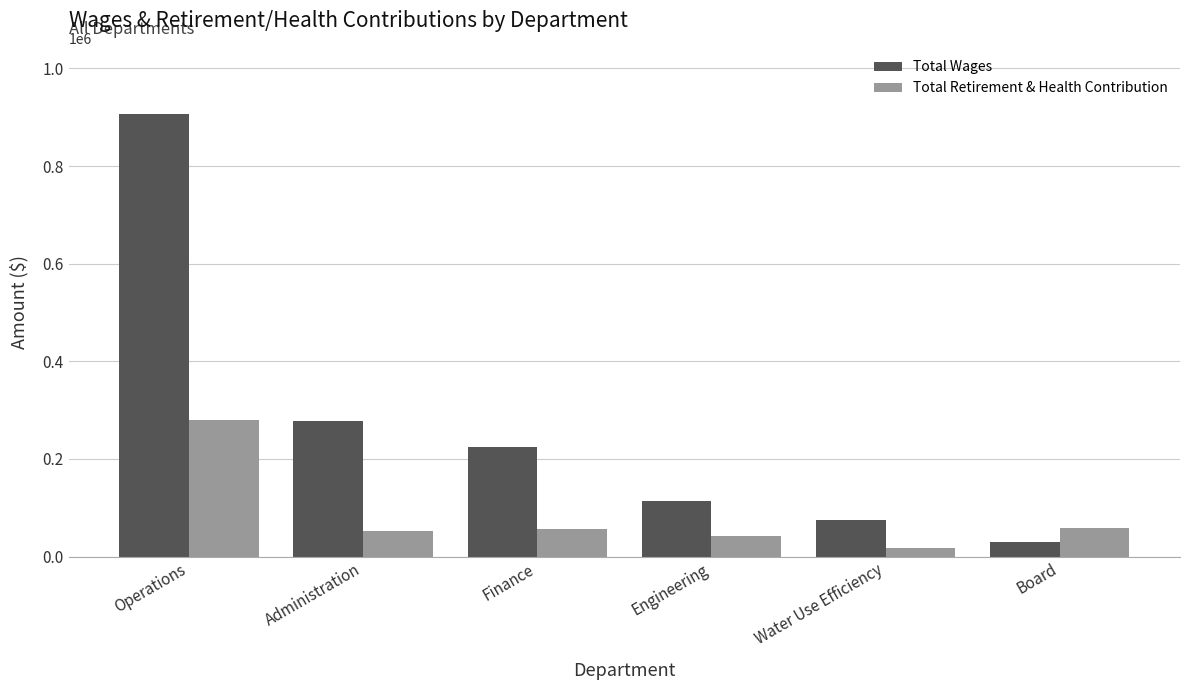

Rank the series by their average value, from highest to lowest.

Total Wages, Total Retirement & Health Contribution